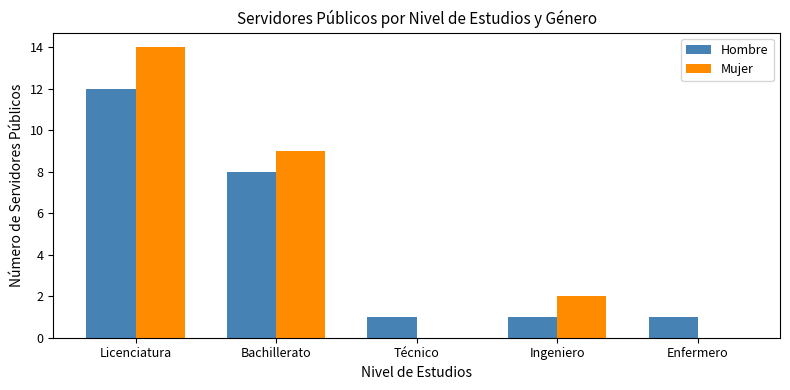

What is the maximum value shown in the chart?

14